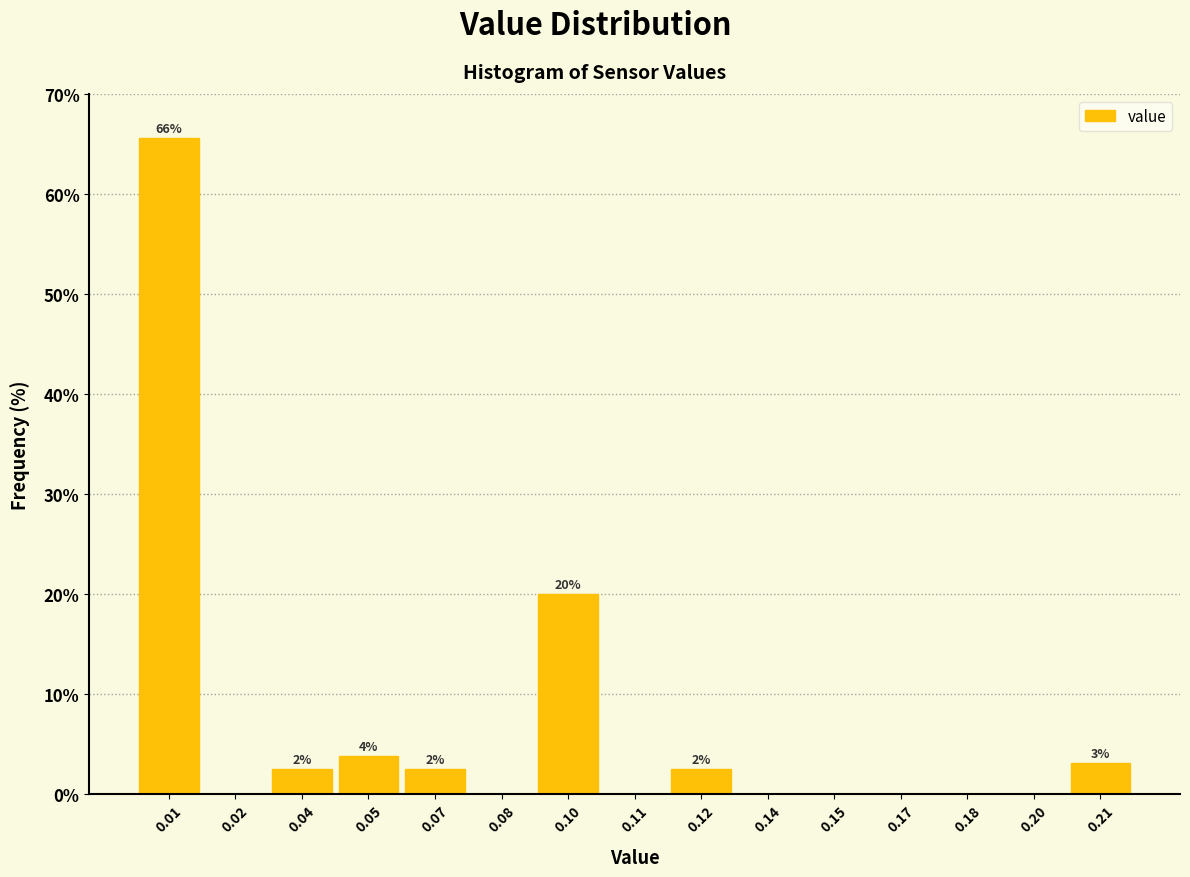

Reading left to right, extract all data points from this chart.

0.01=65.6	0.02=0.0	0.04=2.5	0.05=3.8	0.07=2.5	0.08=0.0	0.10=20.0	0.11=0.0	0.12=2.5	0.14=0.0	0.15=0.0	0.17=0.0	0.18=0.0	0.20=0.0	0.21=3.1